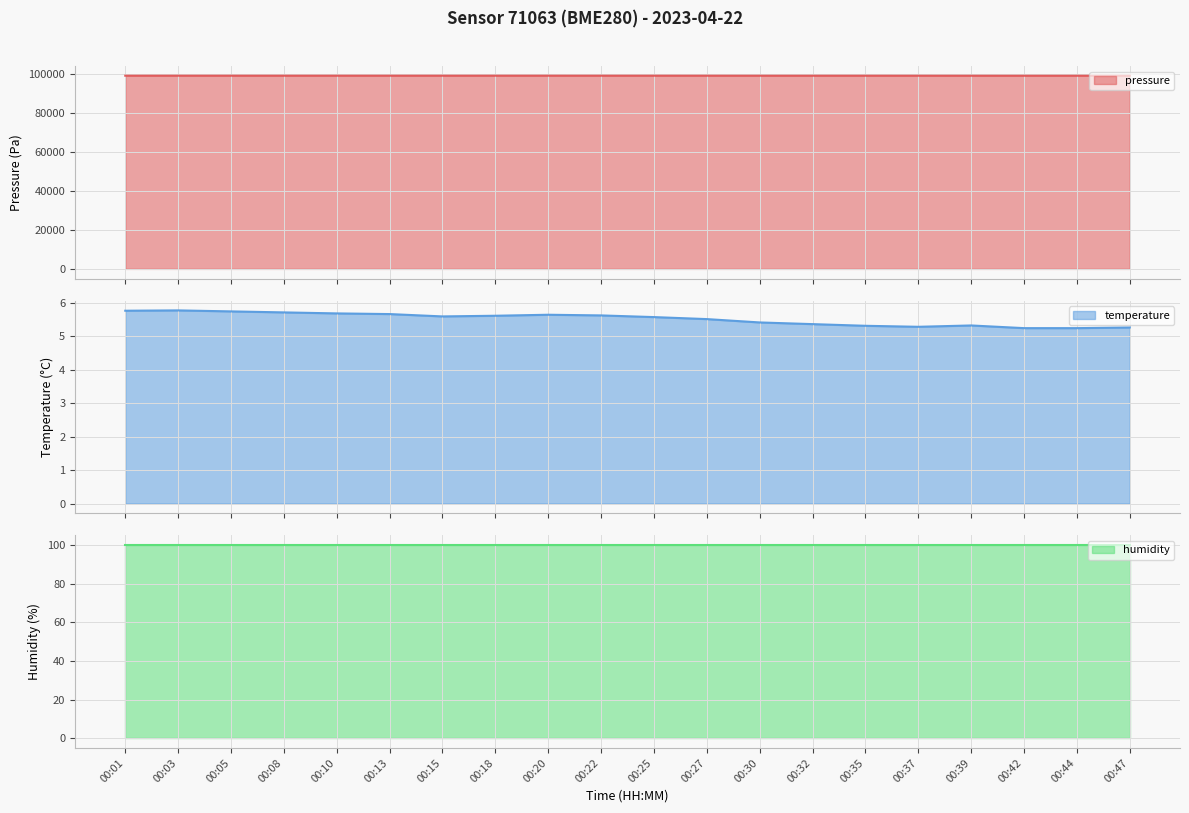

What is the lowest value of the pressure series?

98920.4